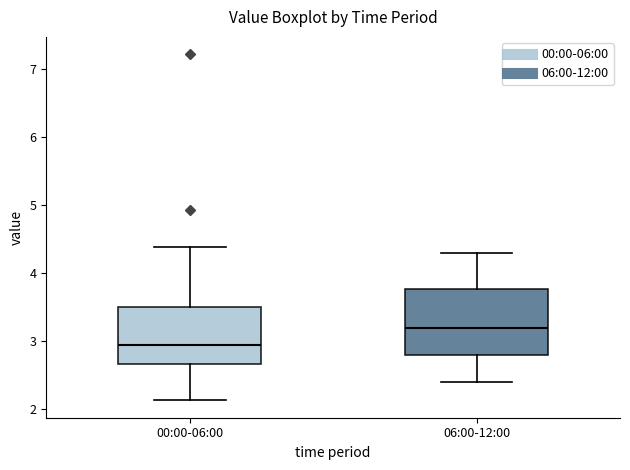

Which box's median line is the lowest?

00:00-06:00